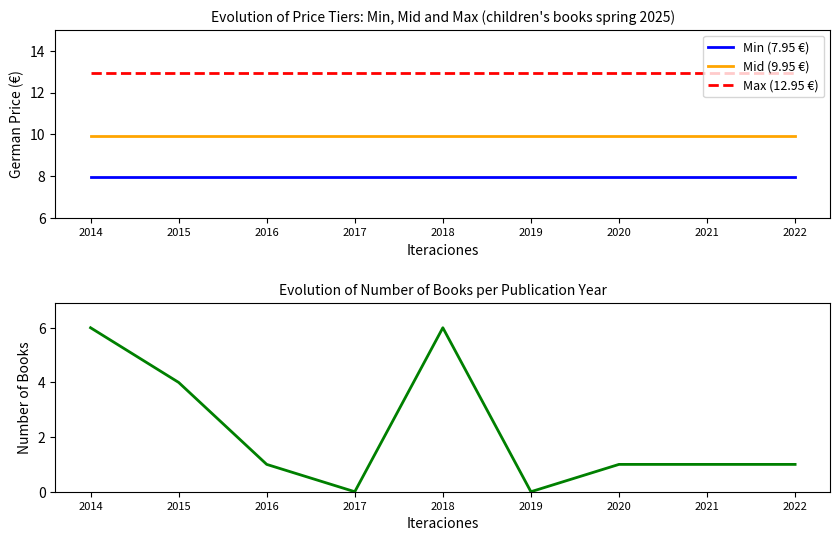

What is the sum of all Mid (9.95 €) values?

89.5